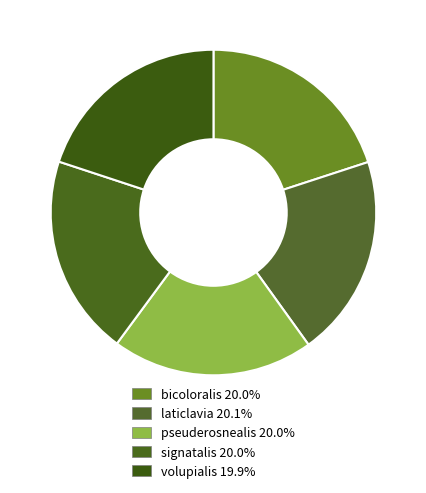

Is it true that pseuderosnealis is 27% of the pie?

False